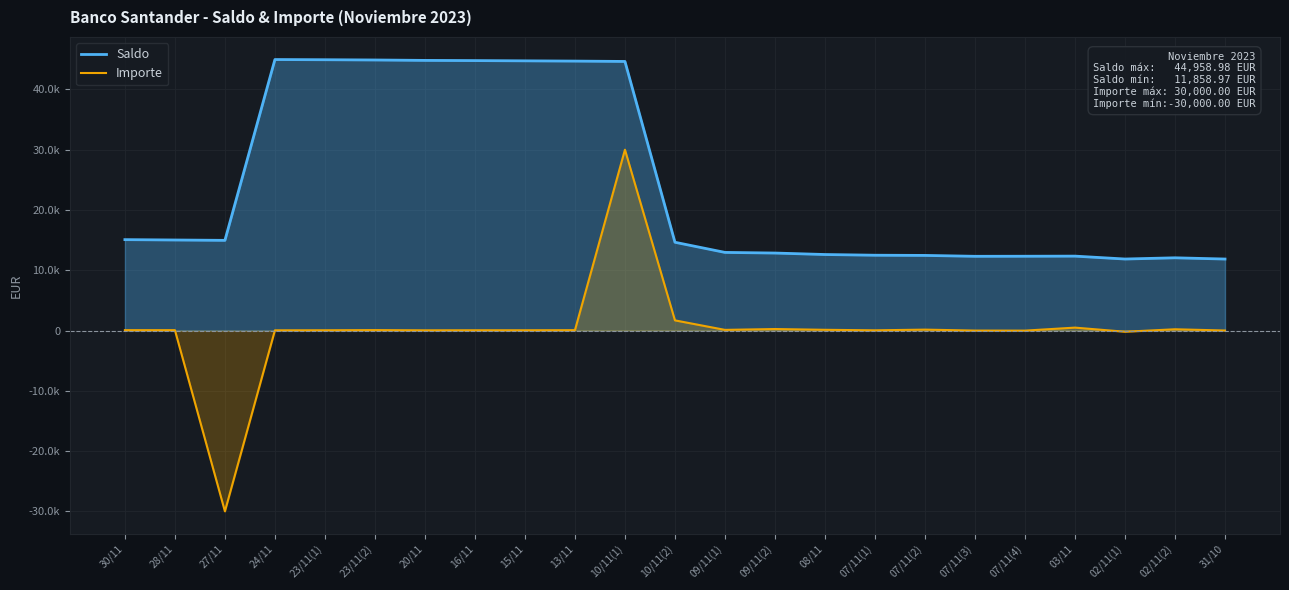

True or false: Saldo and Importe cross at least once.

False